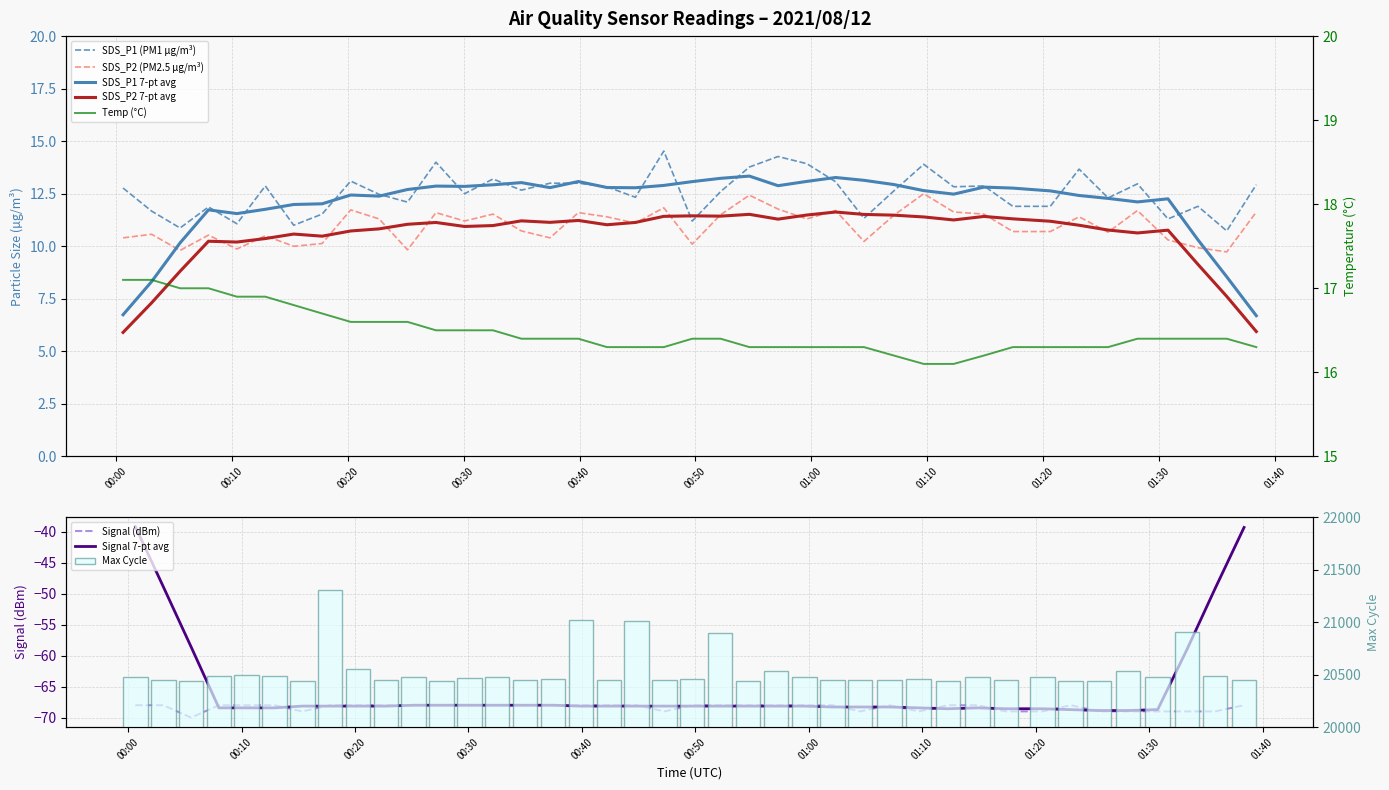

At how many categories does at least one series exceed 11?

40